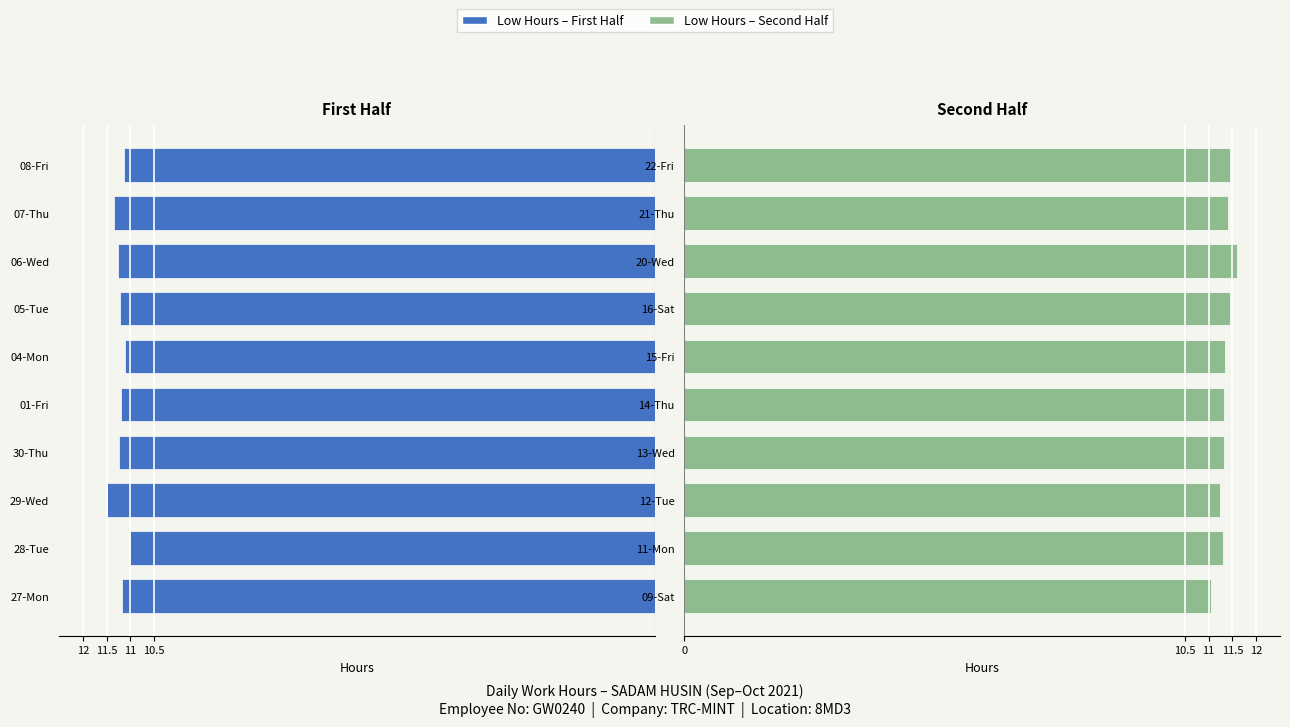

Is it true that Low (hours) – second half equals 4.2 at 13-Wed?

False